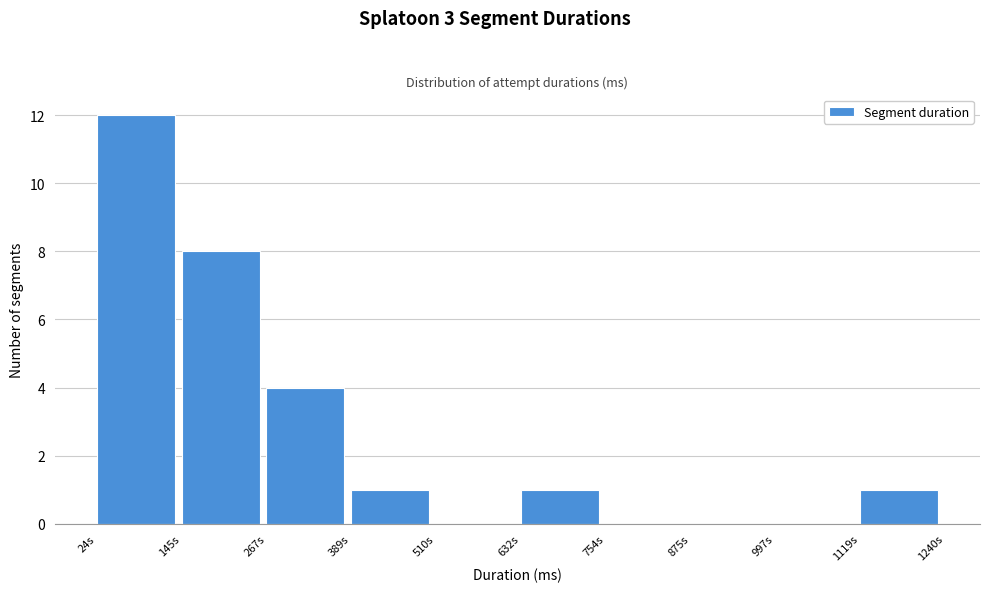

Reading left to right, extract all data points from this chart.

24s=12	145s=8	267s=4	389s=1	510s=0	632s=1	754s=0	875s=0	997s=0	1119s=1